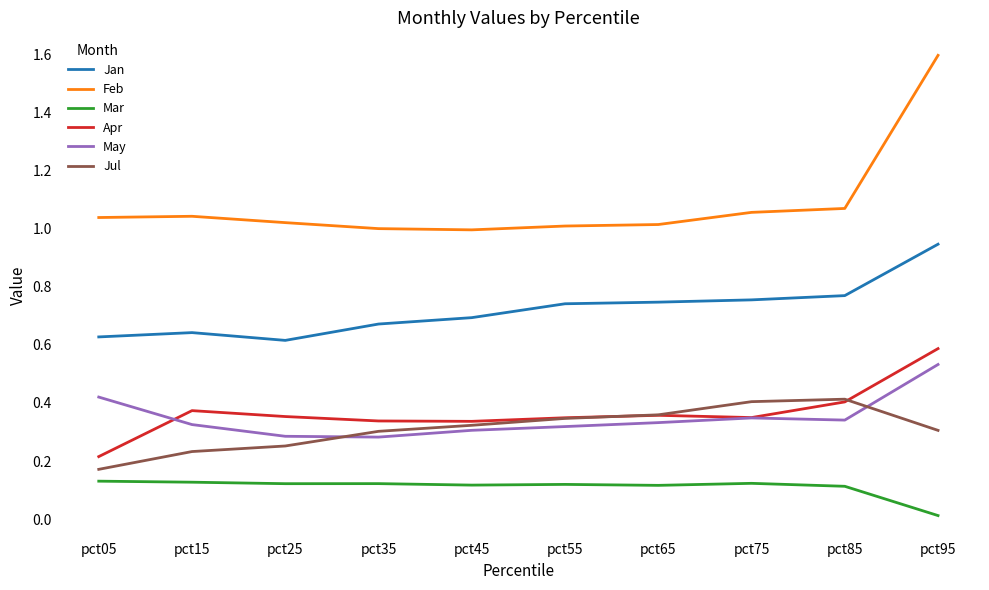

True or false: Feb has a value of 1.0 at pct65.

True